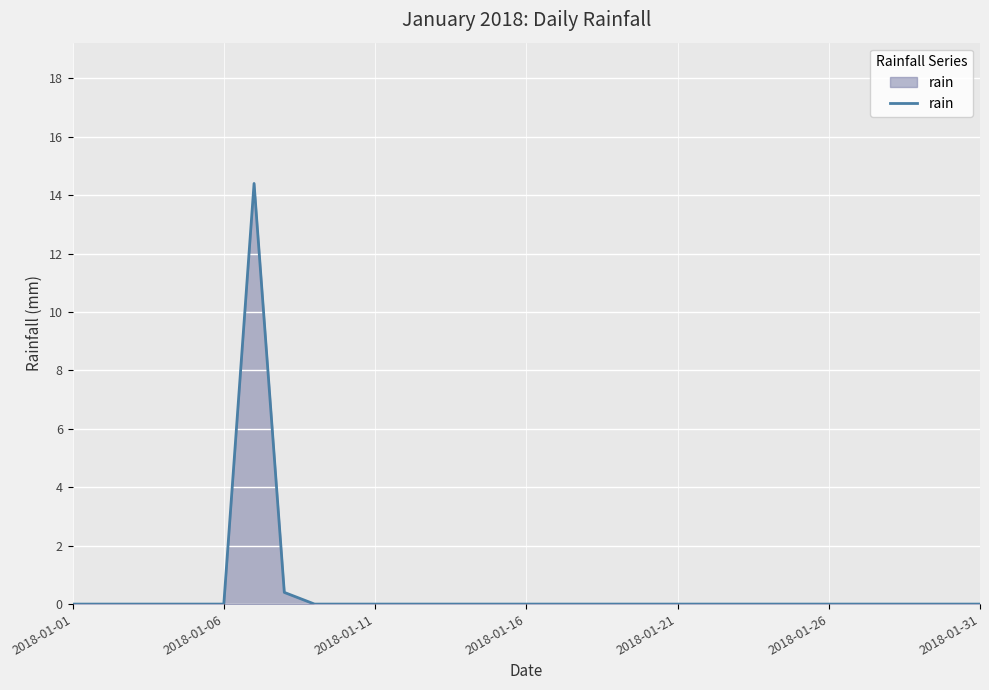

What is the maximum value shown in the chart?

14.4